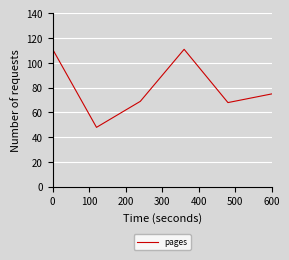

What is the smallest value displayed?

48